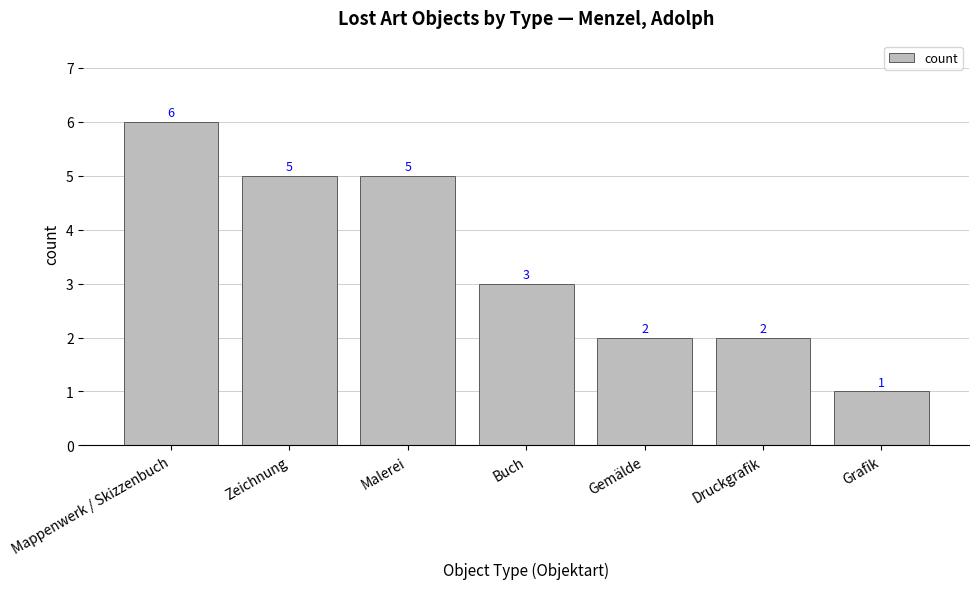

Reading right to left, extract all data points from this chart.

Grafik=1	Druckgrafik=2	Gemälde=2	Buch=3	Malerei=5	Zeichnung=5	Mappenwerk / Skizzenbuch=6